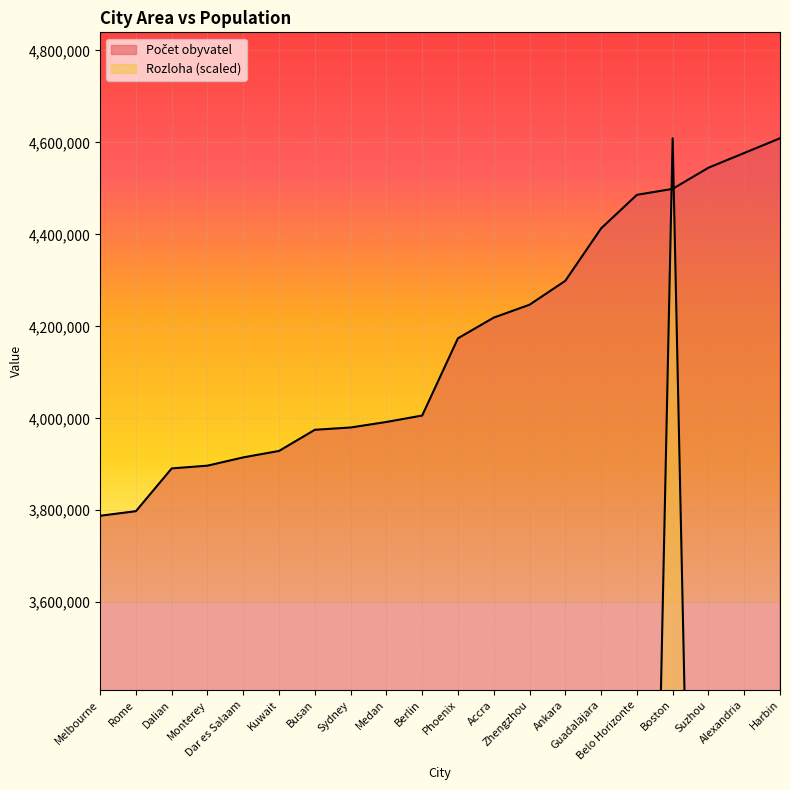

At Belo Horizonte, list the series in order from smallest to largest.

Rozloha, Počet obyvatel